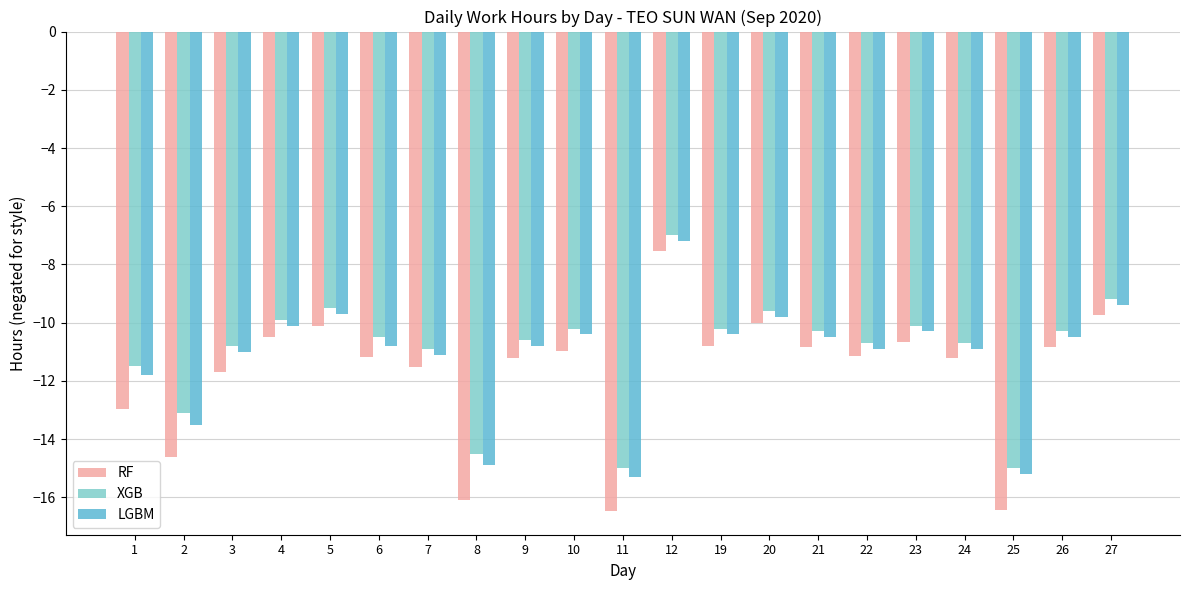

Read the RF value at 4.

-10.5